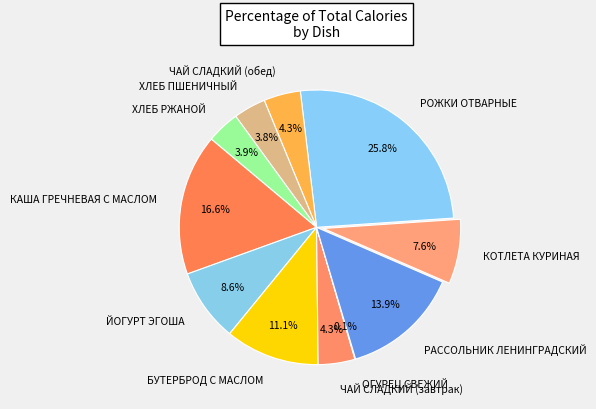

Which has a higher value, ХЛЕБ ПШЕНИЧНЫЙ or РАССОЛЬНИК ЛЕНИНГРАДСКИЙ?

РАССОЛЬНИК ЛЕНИНГРАДСКИЙ